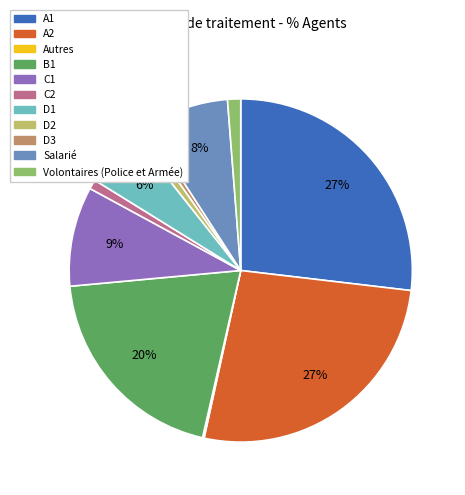

Between A1 and Volontaires (Police et Armée), which is larger?

A1